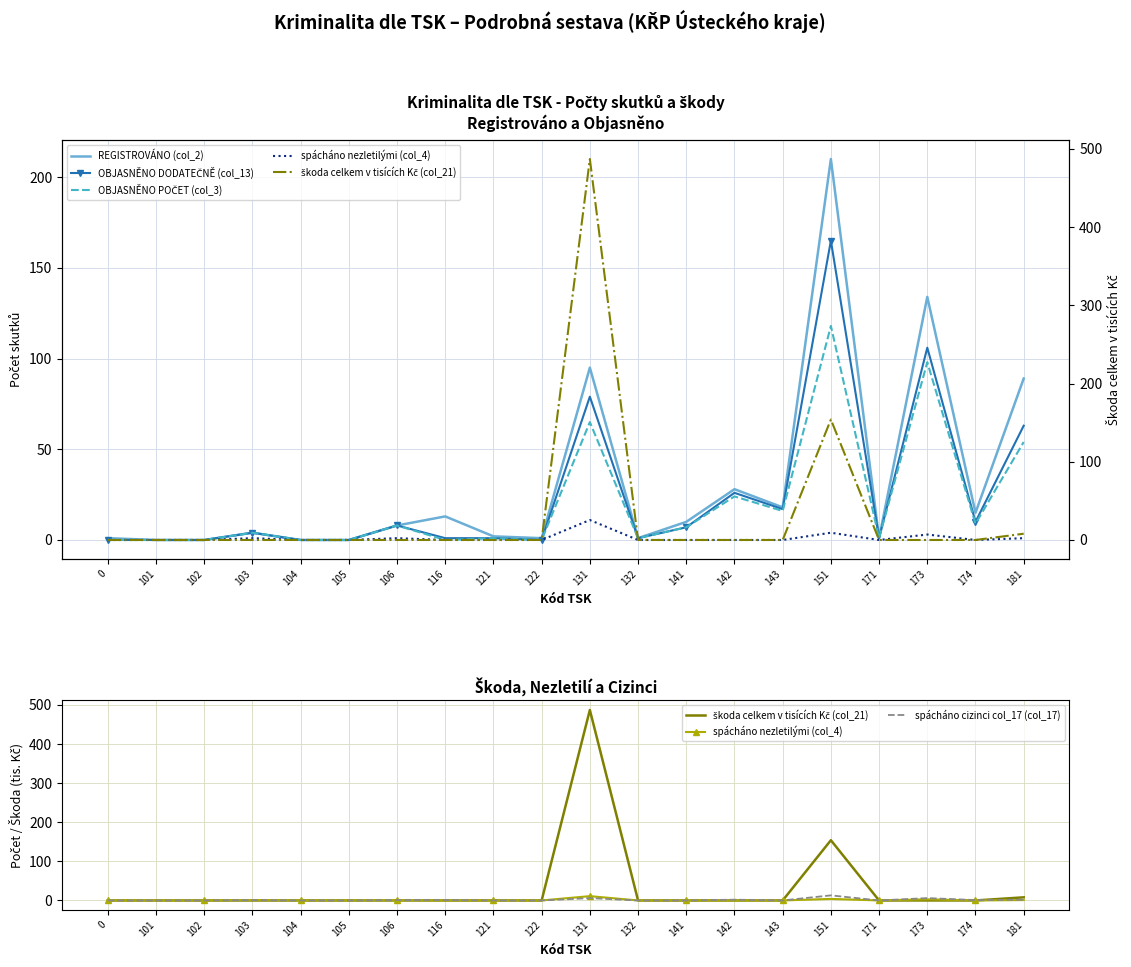

What is the difference between the REGISTROVÁNO (col_2) values at 105 and 142?

28